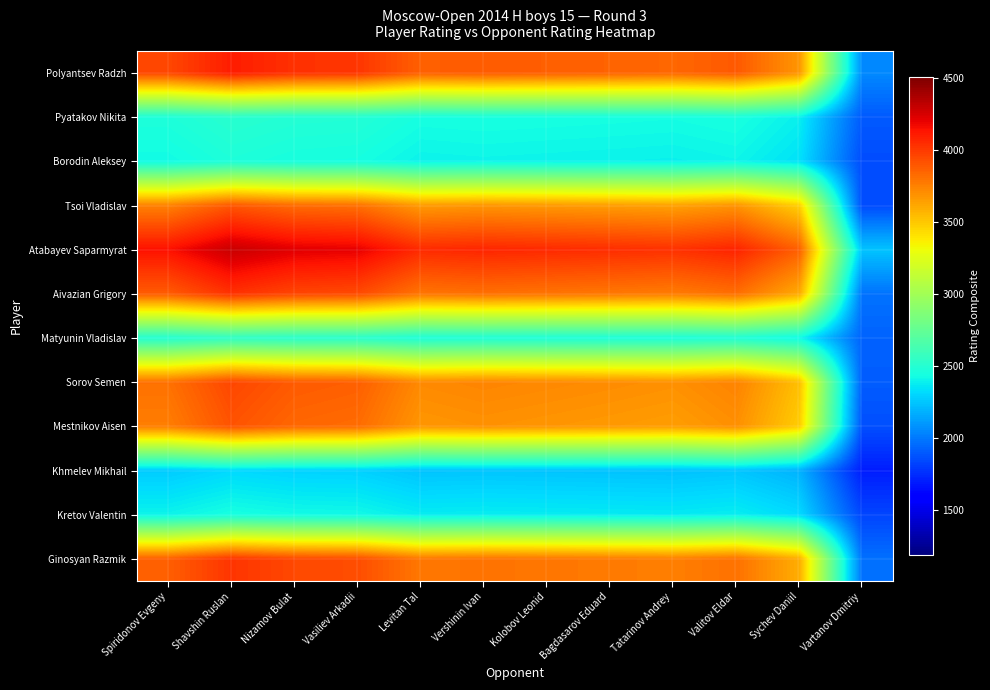

What is the total value across all series at Kolobov Leonid?

38512.0